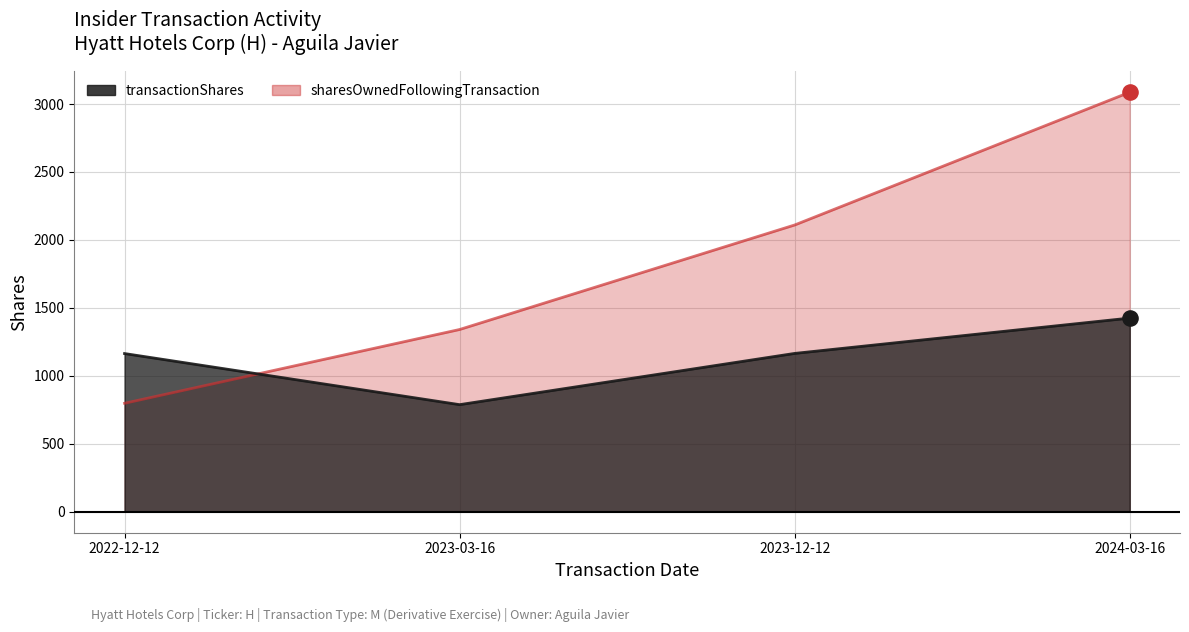

What is the total value across all series at 2024-03-16?

4512